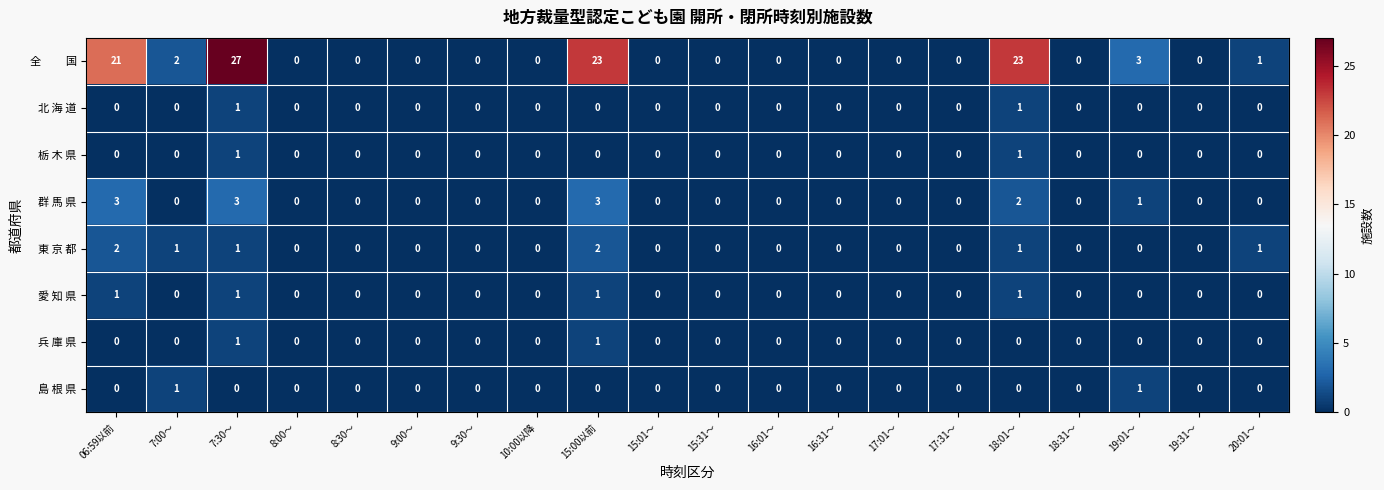

True or false: 愛 知 県 has a value of -1 at 8:00～.

False